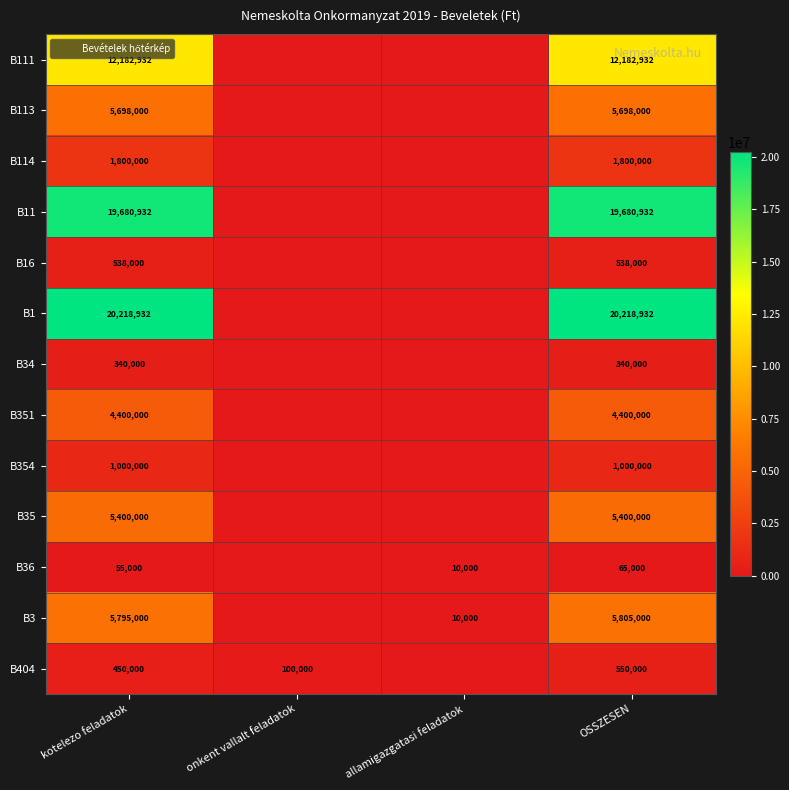

Which series has the largest range (max minus min)?

B1